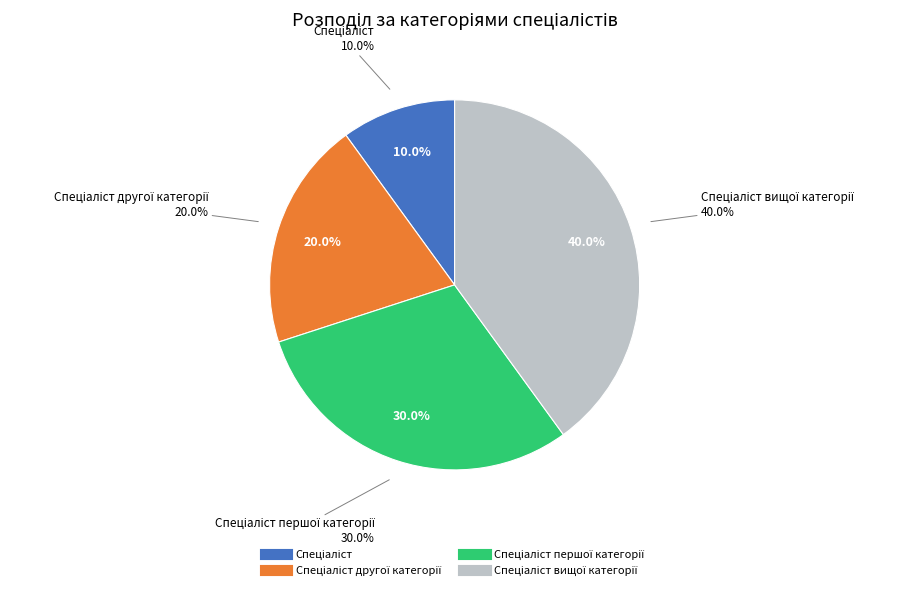

Does Спеціаліст вищої категорії represent more than half of the total?

No